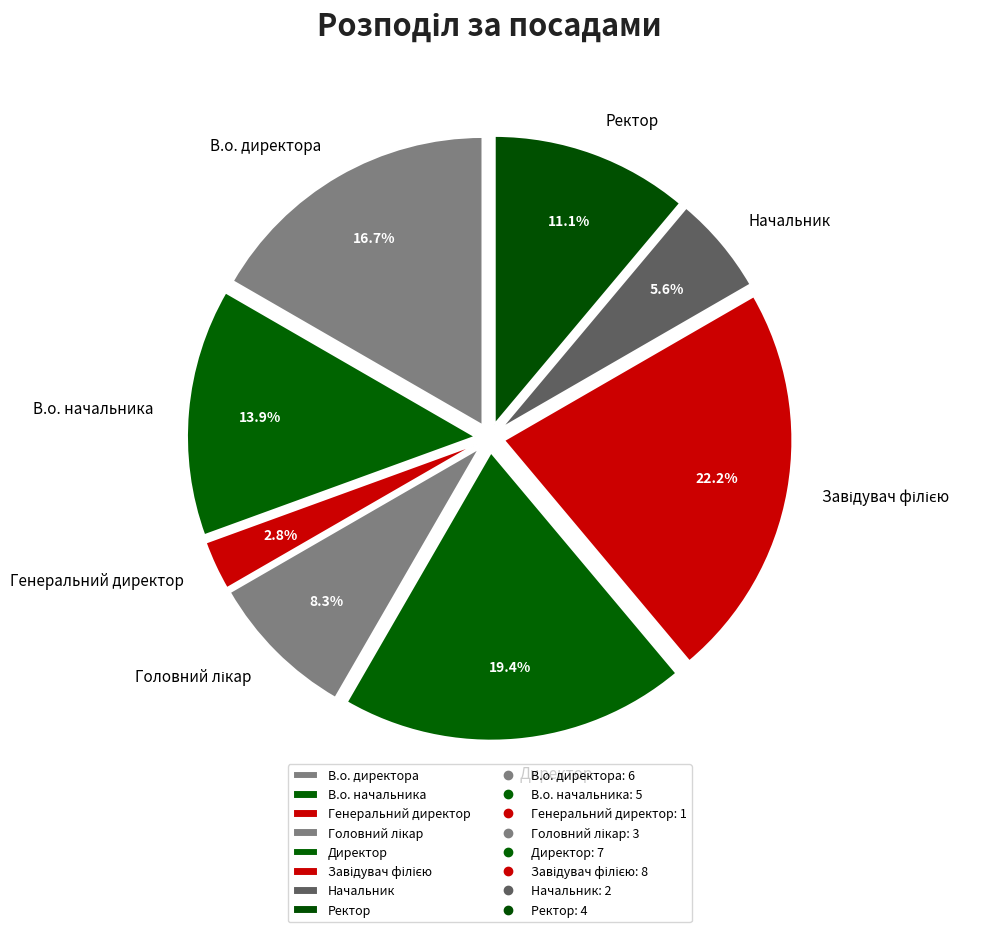

Is there any slice that represents more than half of the pie?

No